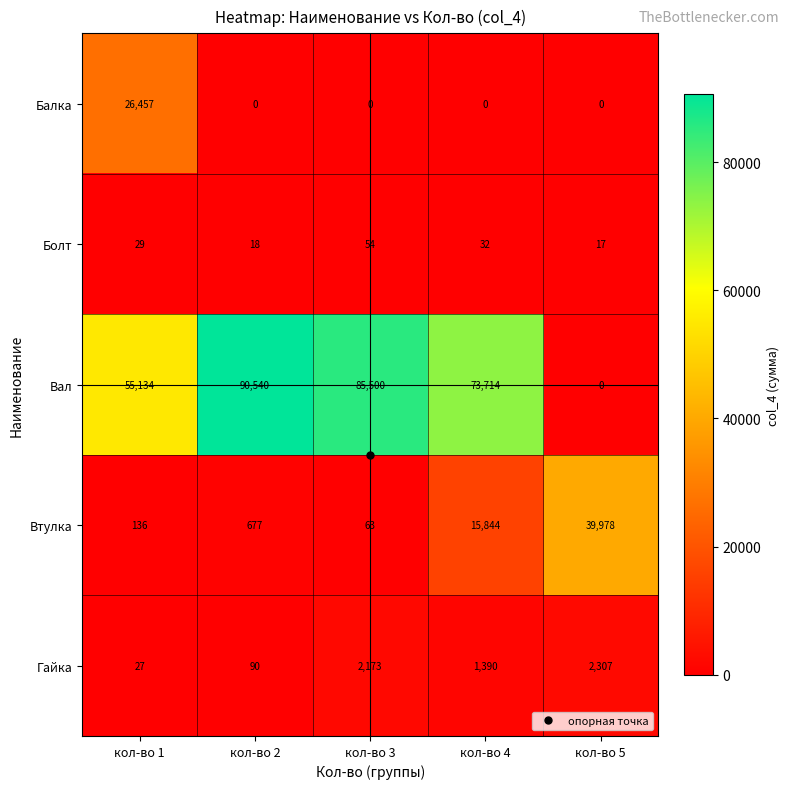

What is the maximum value shown in the chart?

90540